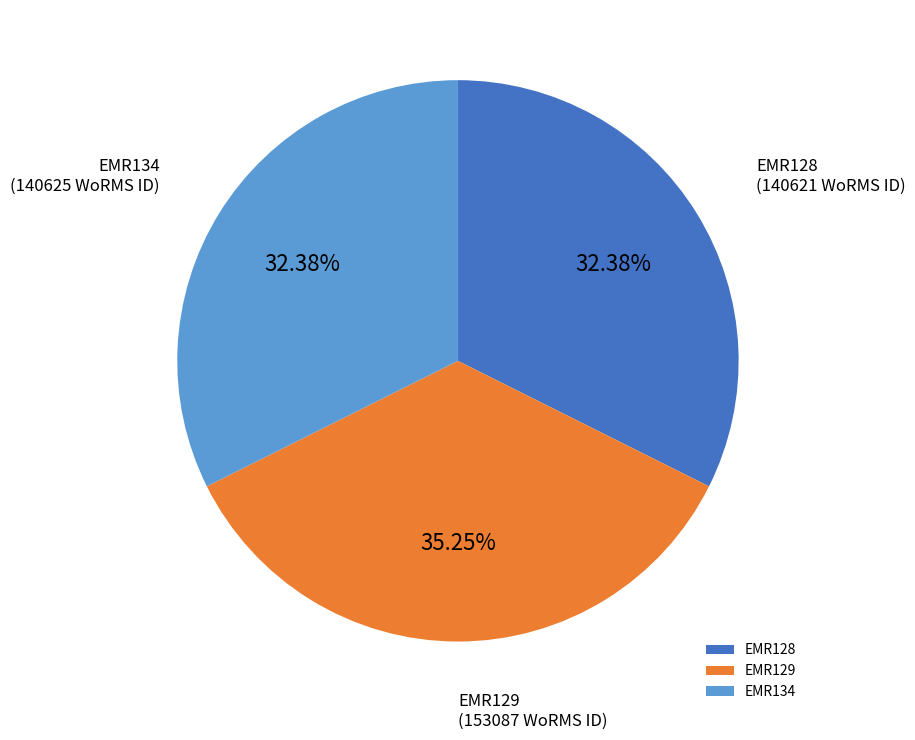

What percentage is the EMR134 slice, to the nearest percent?

32%